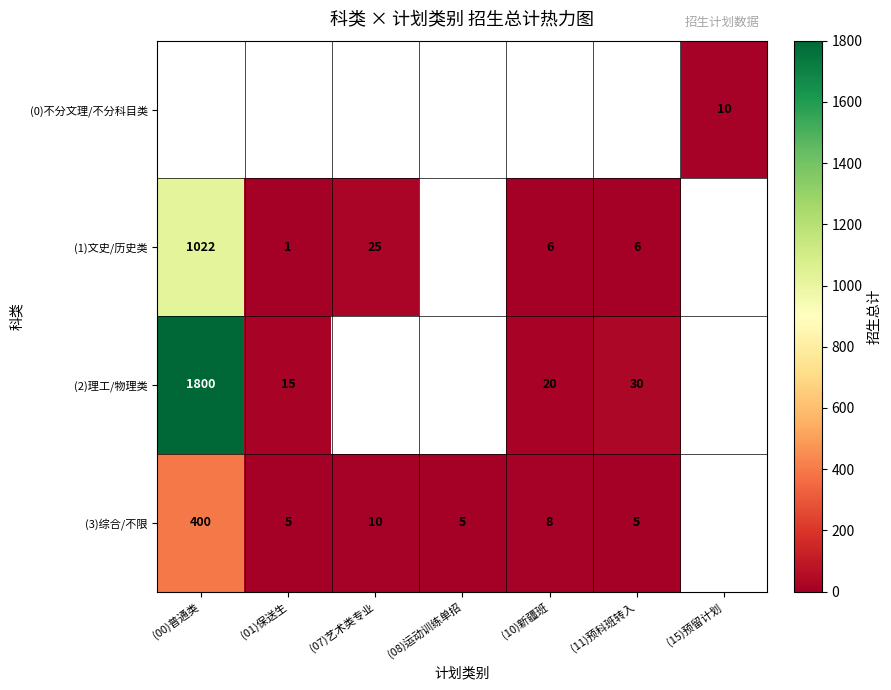

Which label corresponds to the smallest value in the chart?

(01)保送生